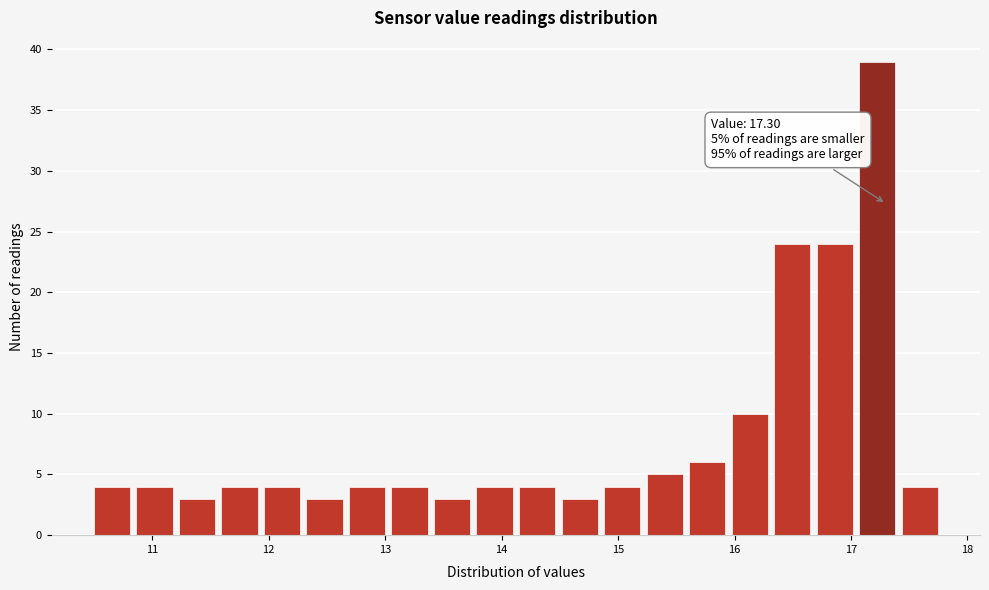

Around what value on the x-axis is the tallest bar? Give the approximate position of its centre, as read against the axis.

17.2